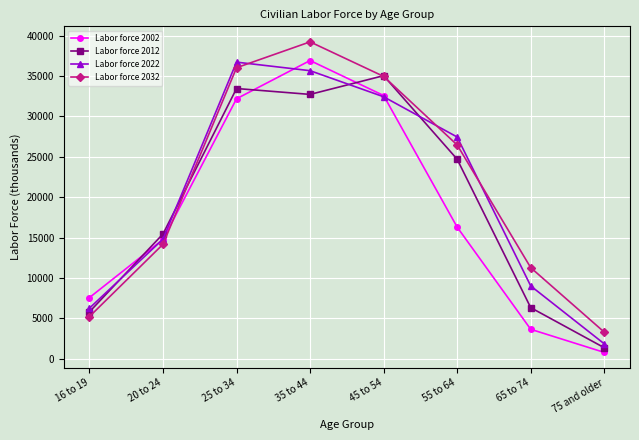

What is the total value across all series at 45 to 54?

135053